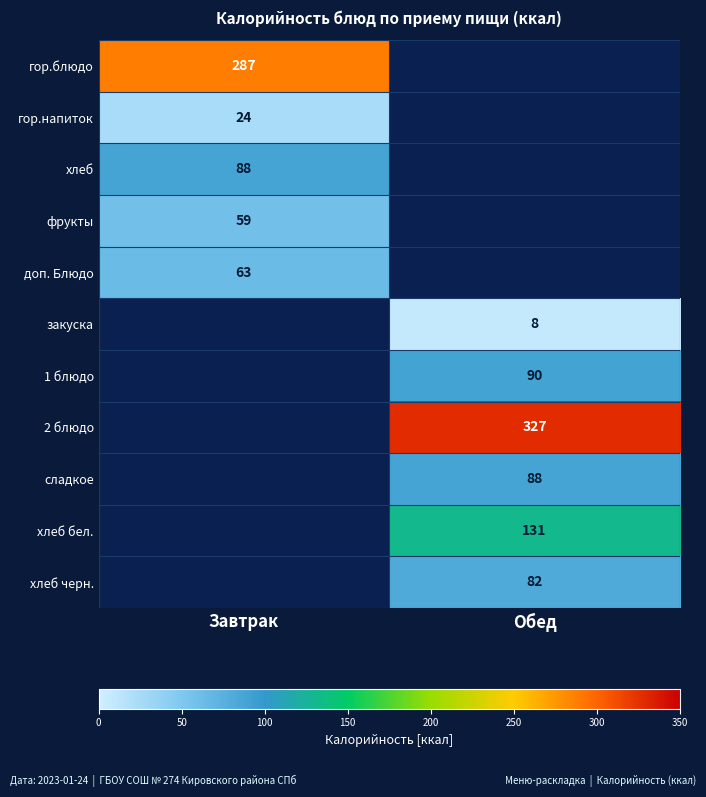

Is it true that закуска equals 10.9 at Обед?

False